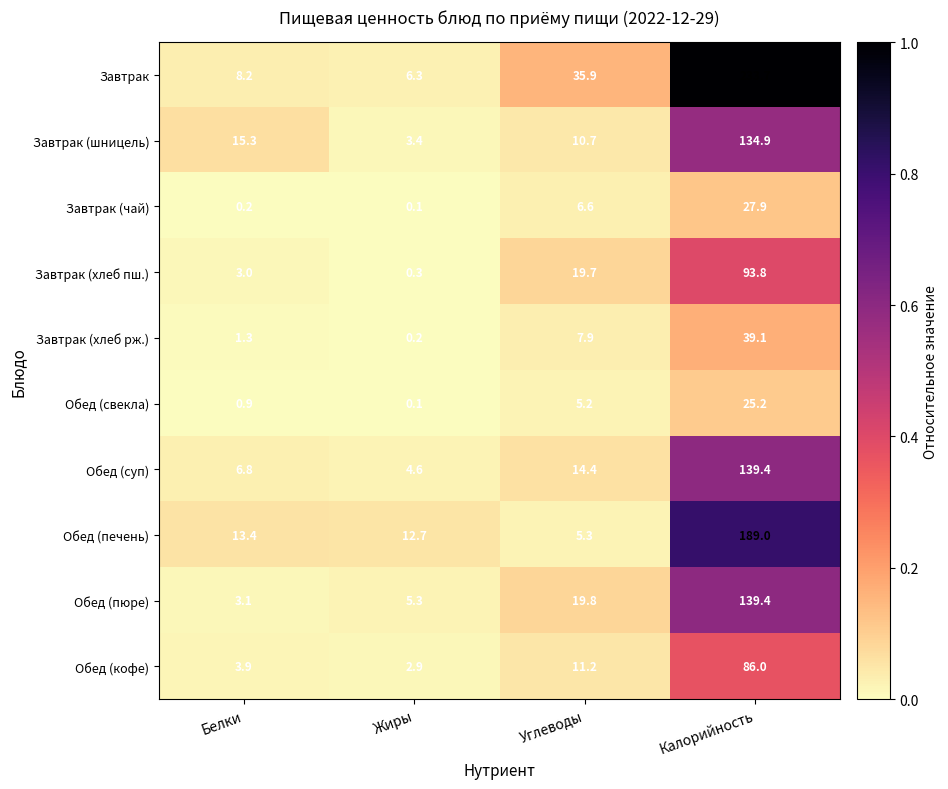

Where does the Обед (кофе) series first go above 11?

Углеводы